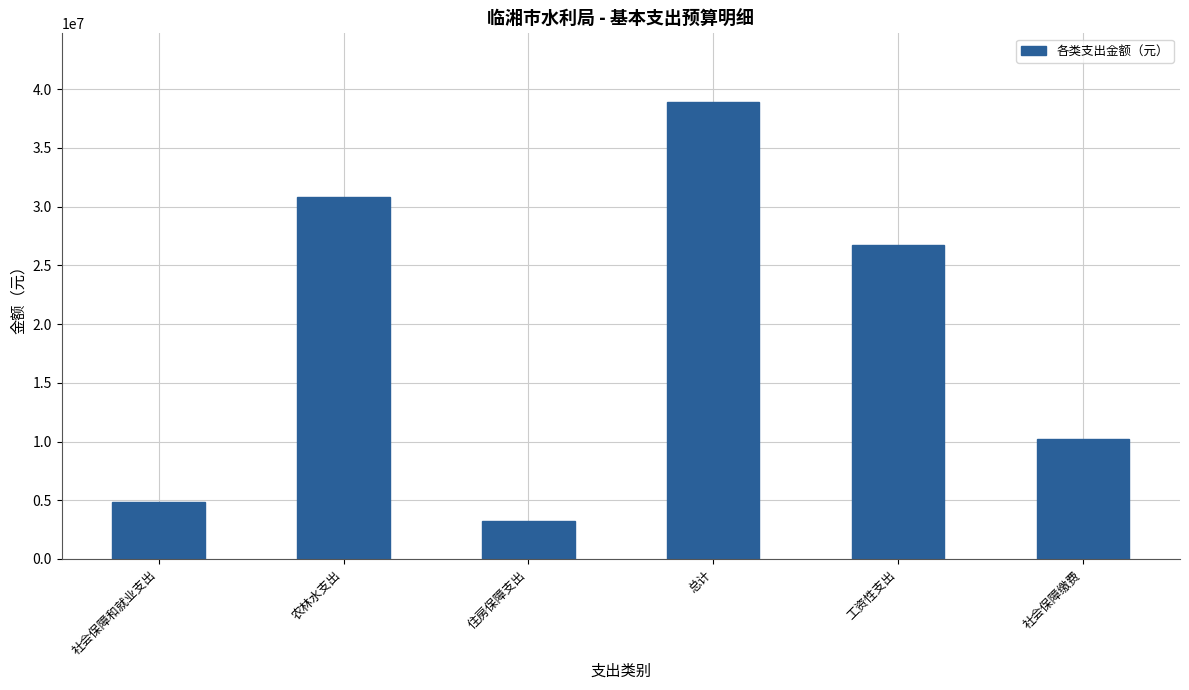

Are the bars horizontal?

No